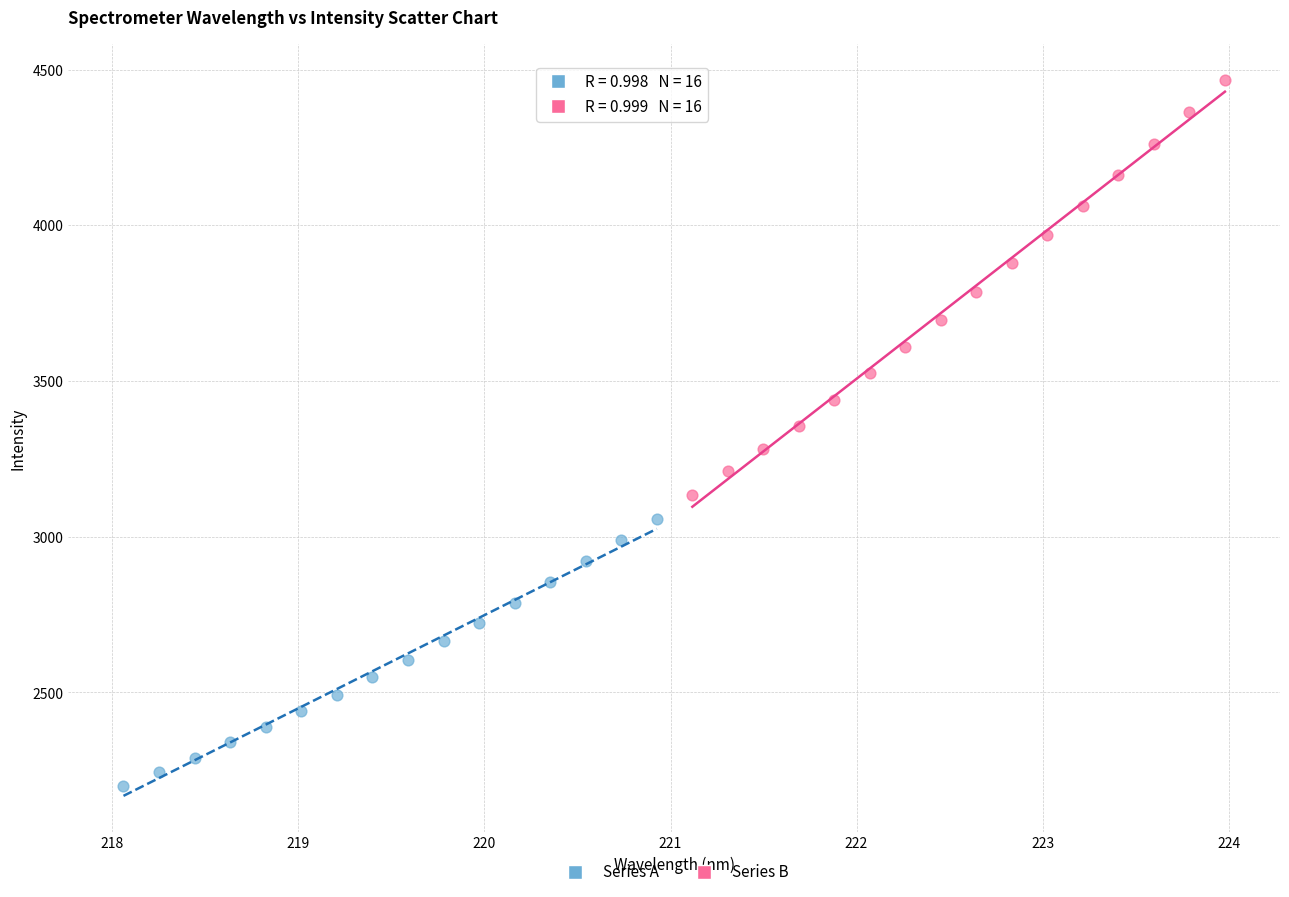

Which series reaches the minimum Y coordinate?

Series A